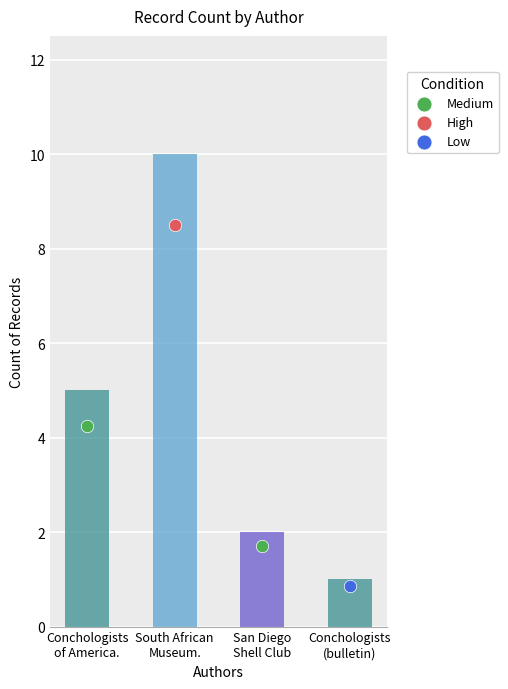

Approximately how many times larger is the value at San Diego
Shell Club compared to Conchologists
of America.?

0.4